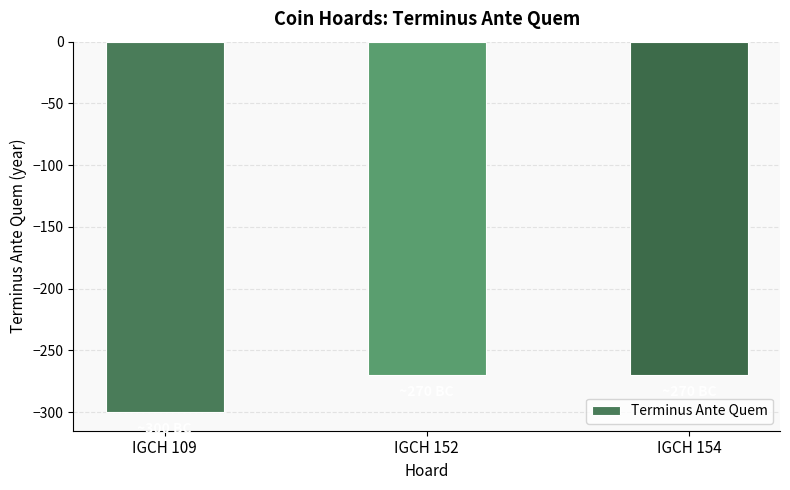

How many values are between -300 and -270?

3